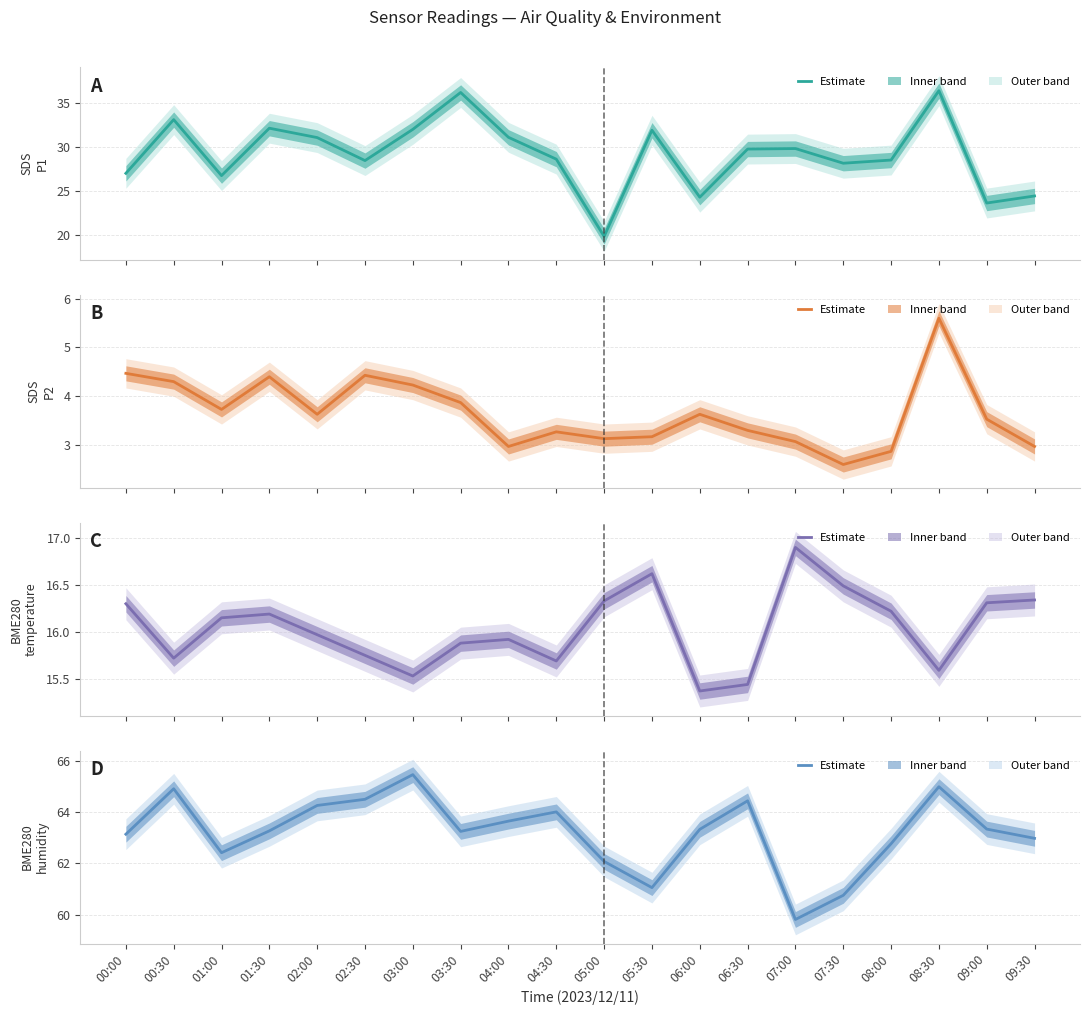

Is it true that BME280_humidity equals 60.8 at 07:30?

True